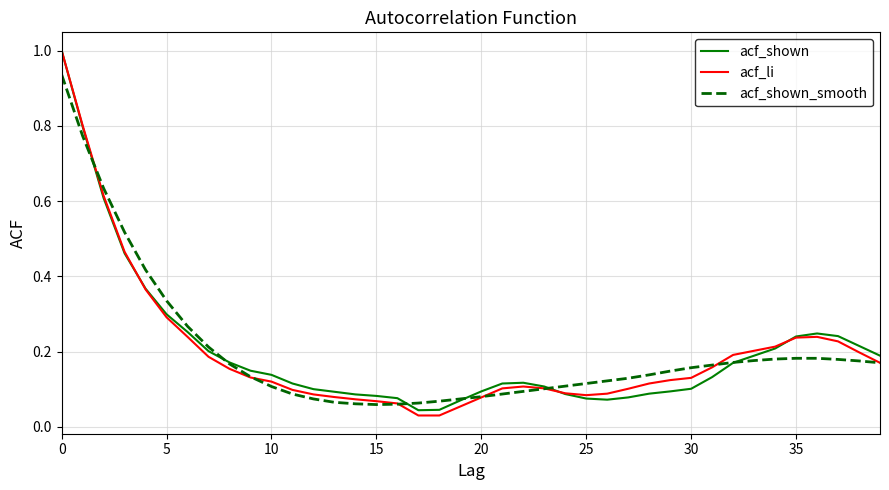

Which series has the widest spread of values?

acf_li